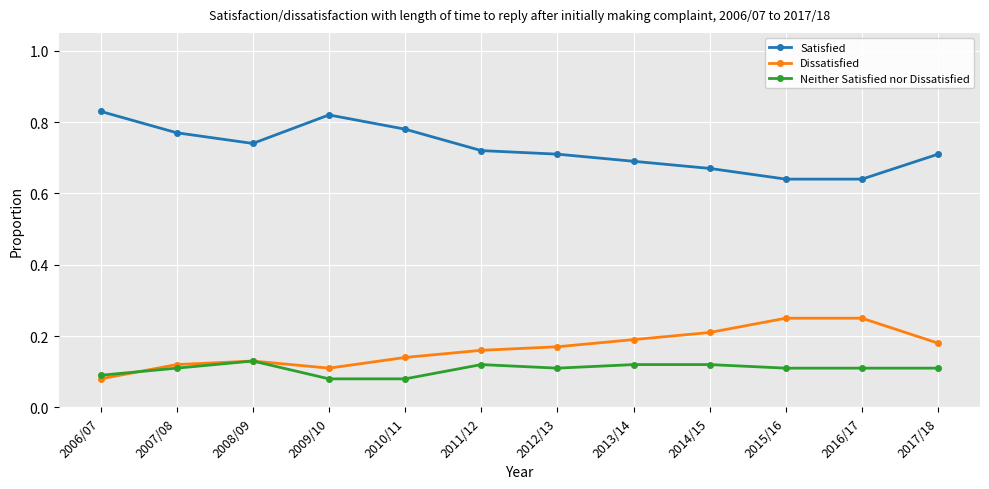

The Satisfied series shows 0.2 at 2013/14. True or false?

False